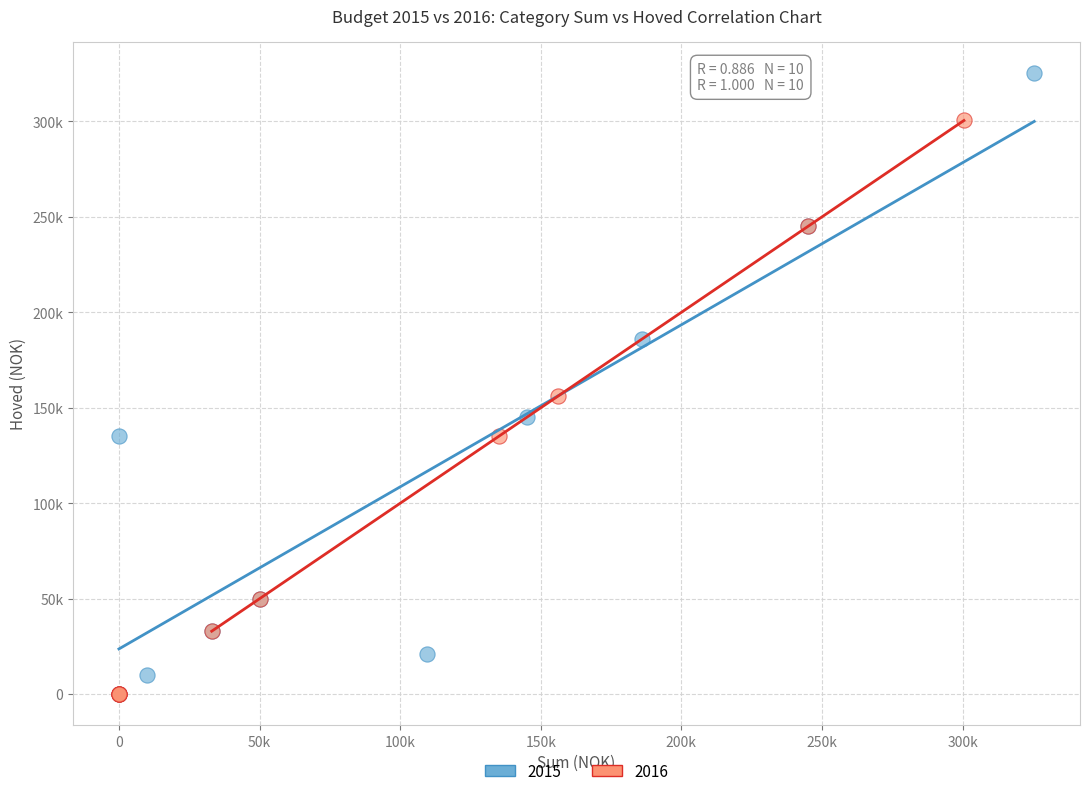

What are all the series names shown in the legend?

2015, 2016